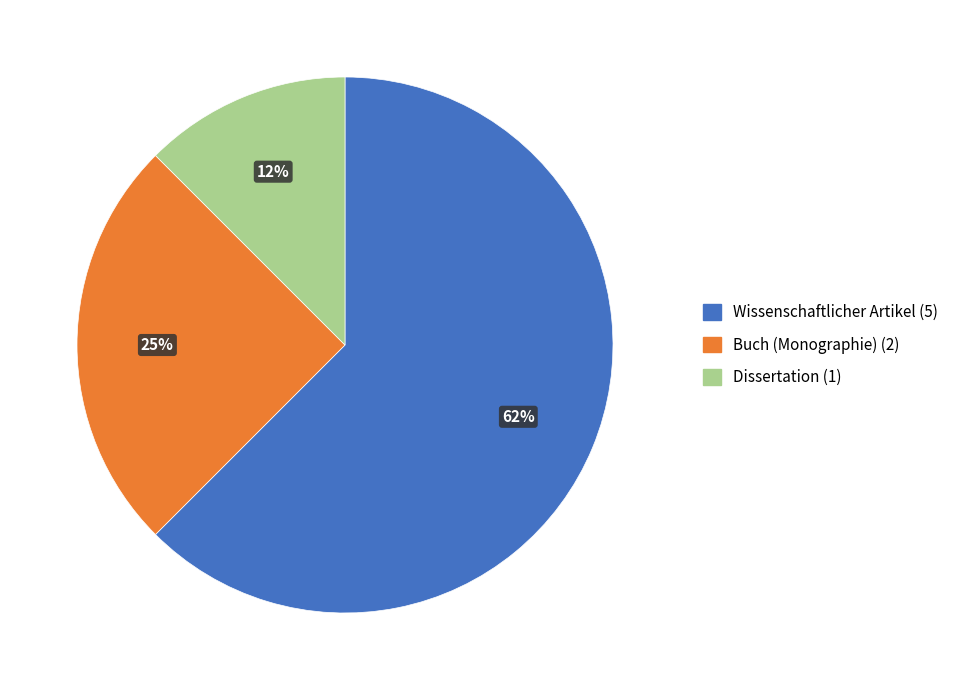

Is there a majority slice in this chart?

Yes